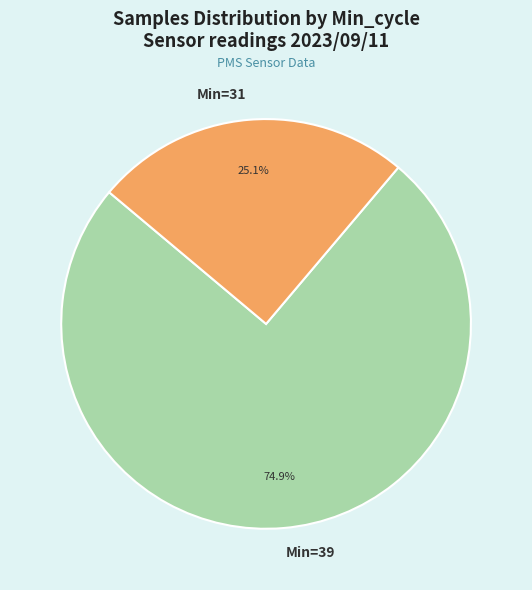

Which category has the smallest portion of the pie?

Min=31